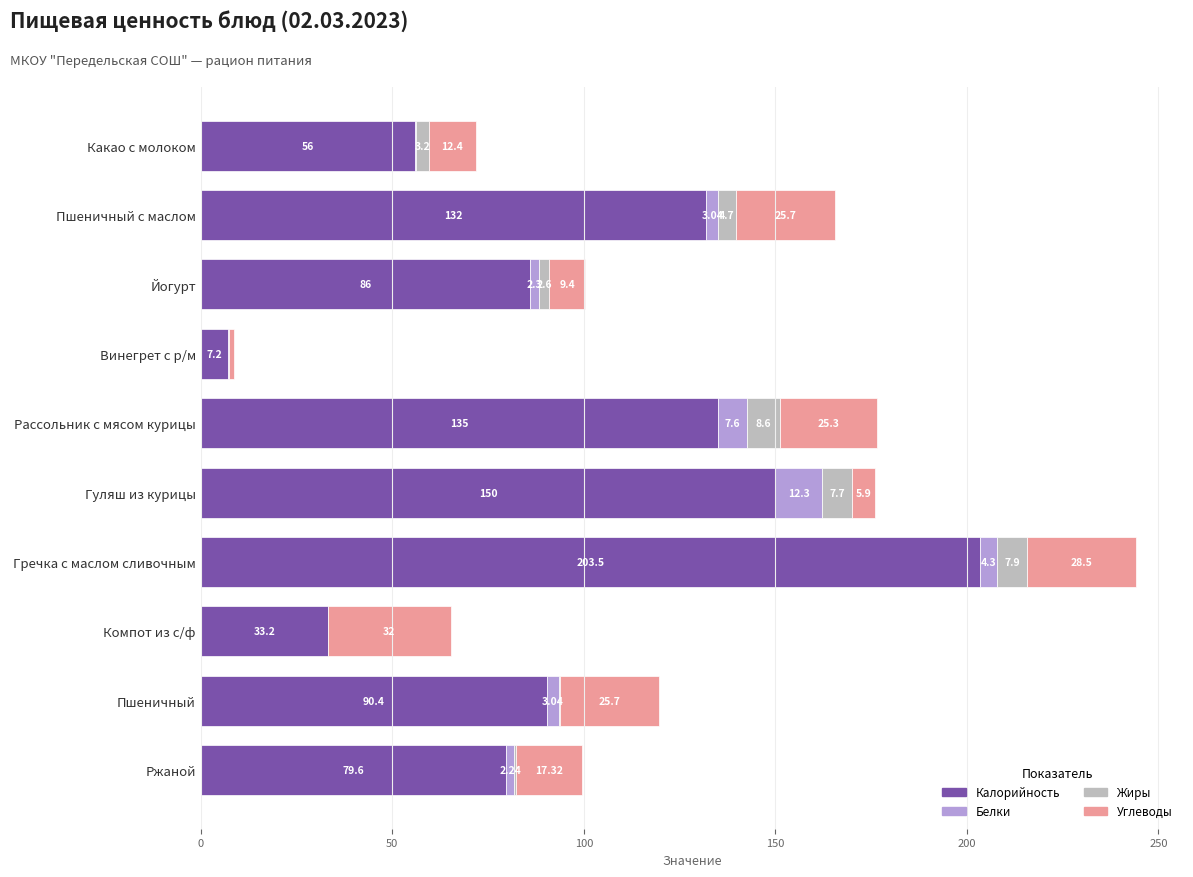

Where is Калорийность nearest to the value 105?

Пшеничный